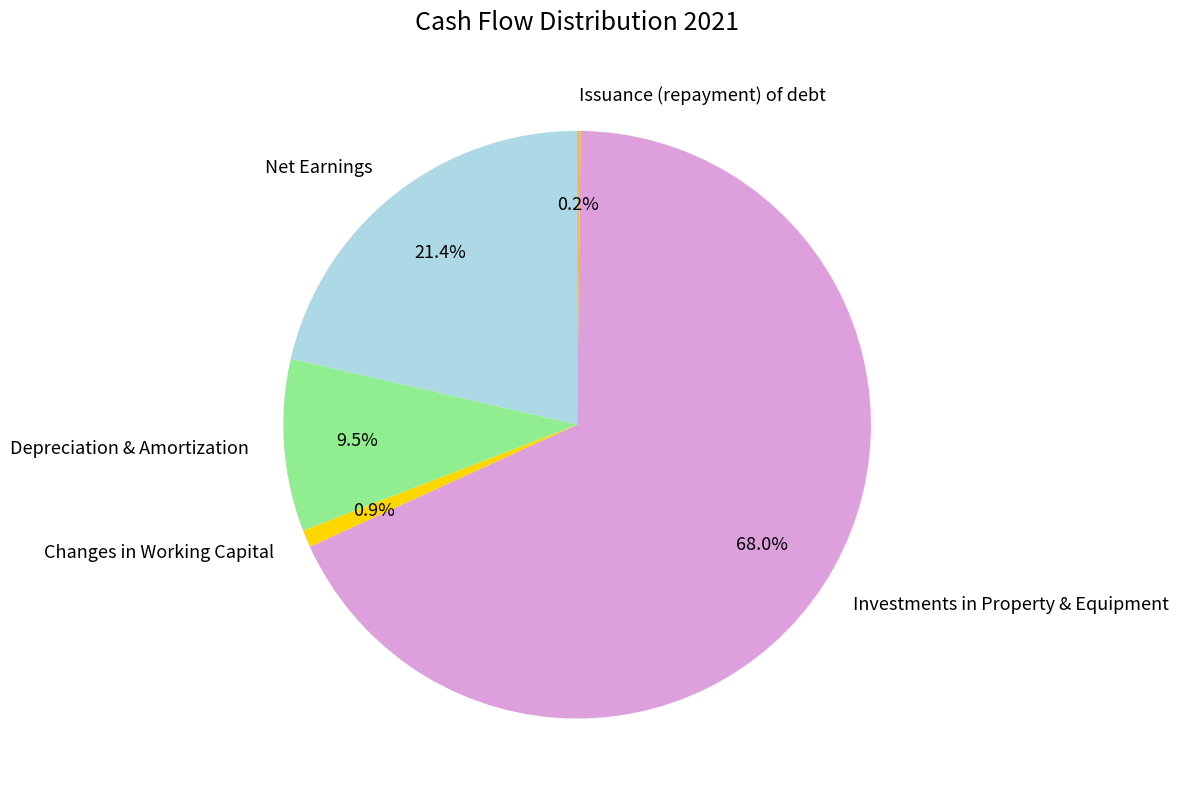

Which slice is the largest?

Investments in Property & Equipment